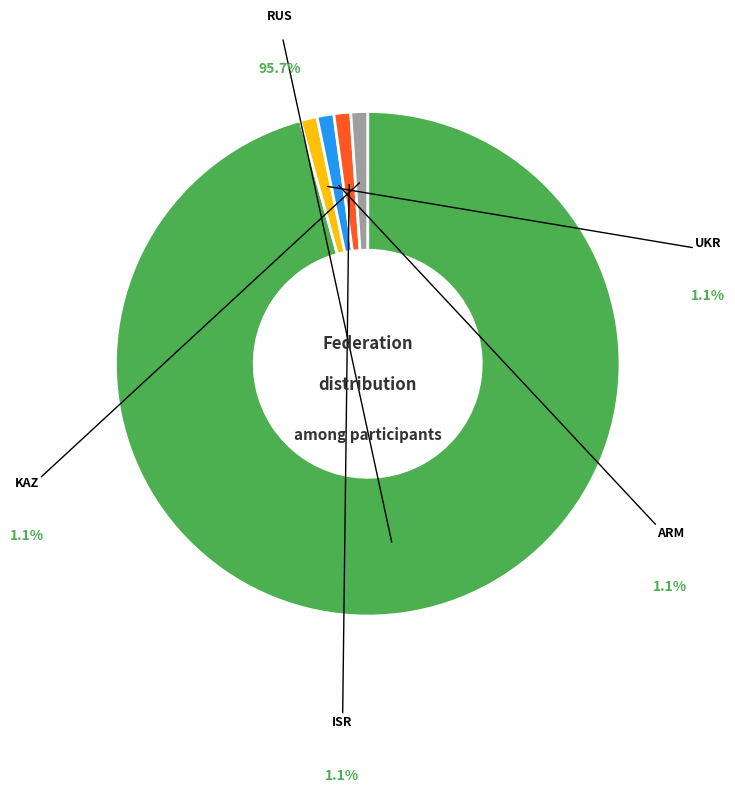

How many slices are in this pie chart?

5